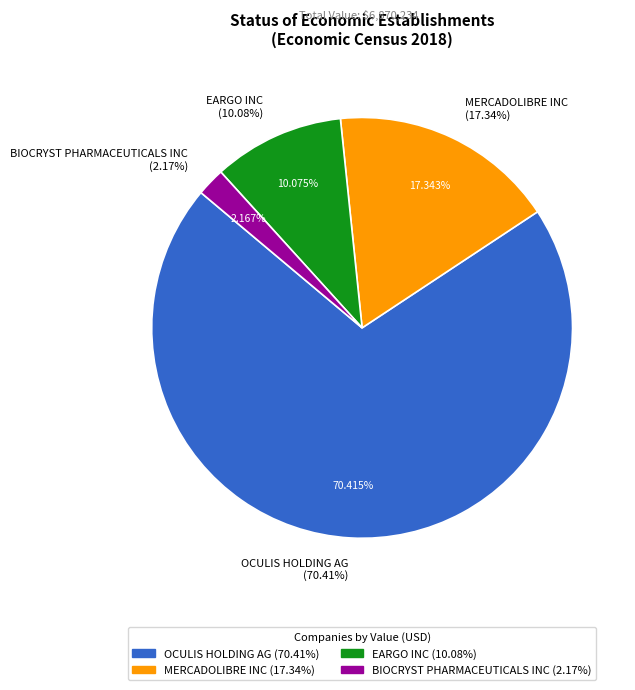

Rank the categories by value from lowest to highest.

BIOCRYST PHARMACEUTICALS INC, EARGO INC, MERCADOLIBRE INC, OCULIS HOLDING AG